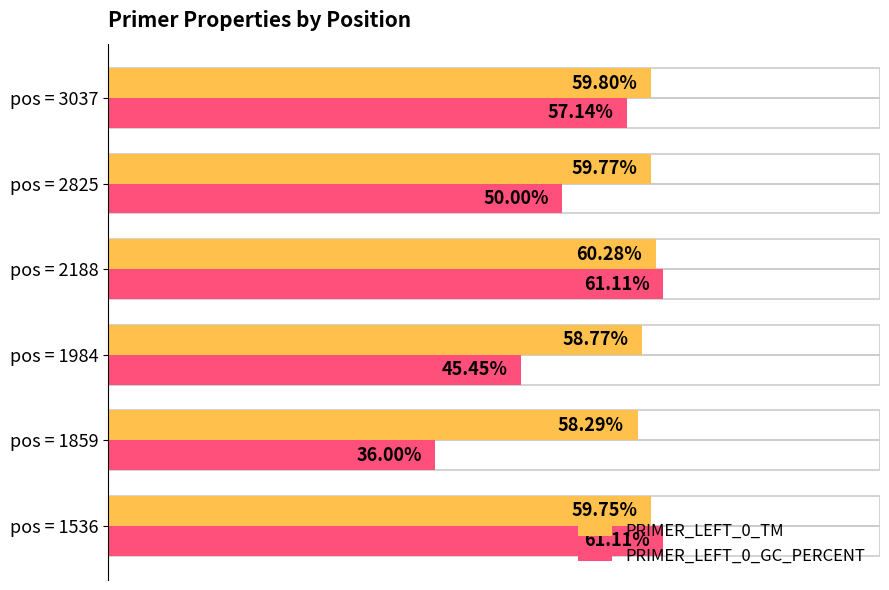

At which category is the sum across all series the highest?

pos = 2188